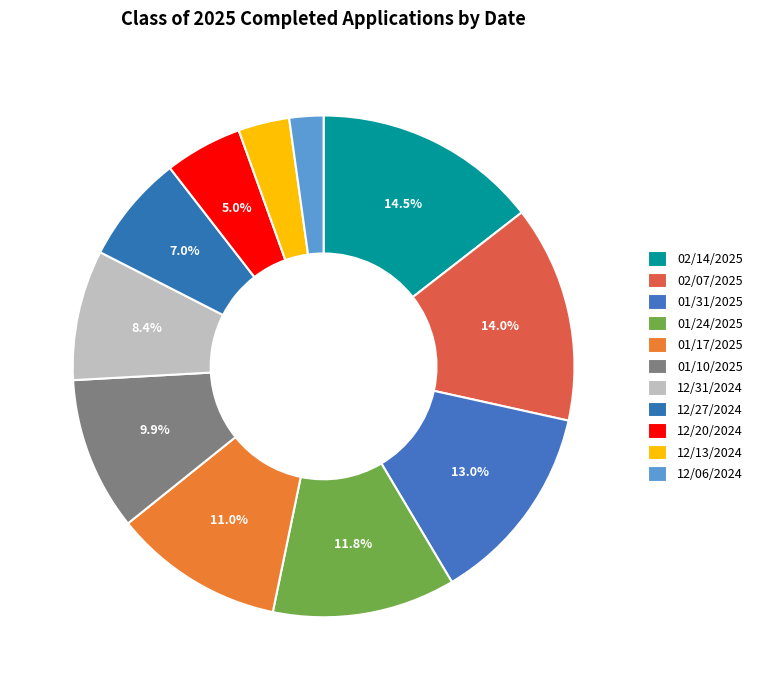

Is it true that 01/24/2025 is 12% of the pie?

True